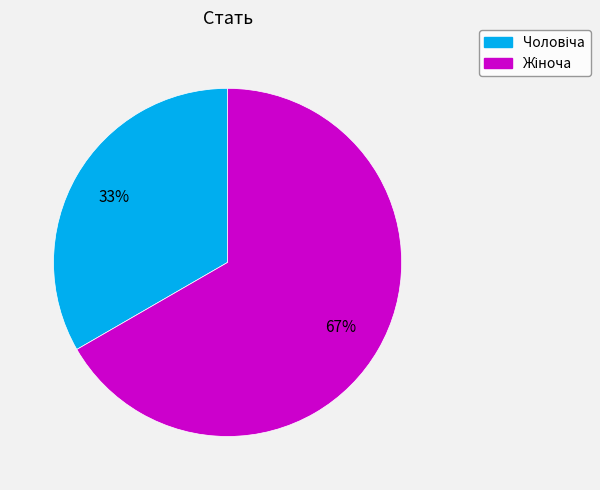

To the nearest percent, what is the average slice percentage?

50%